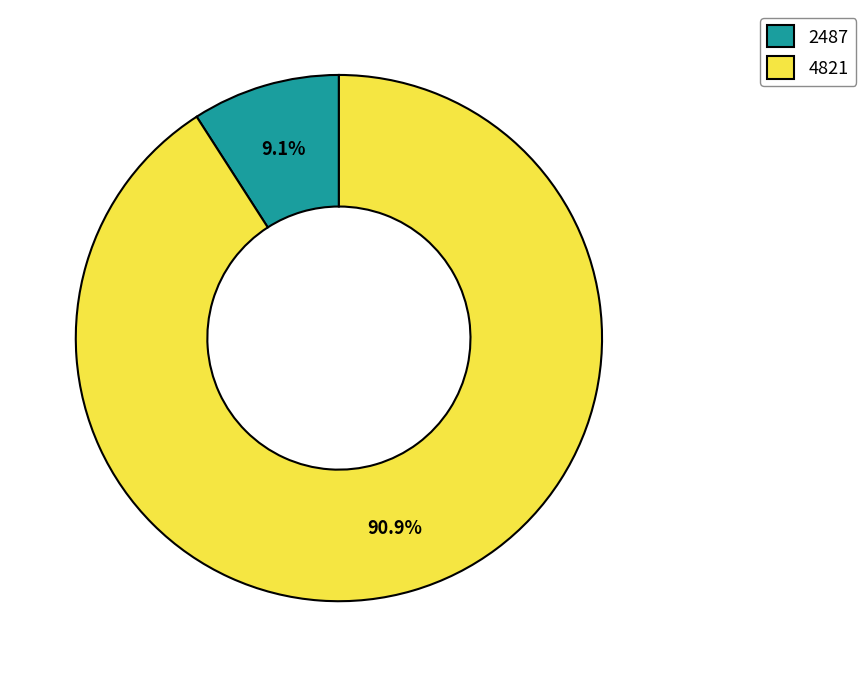

Rank the categories by value from lowest to highest.

2487, 4821